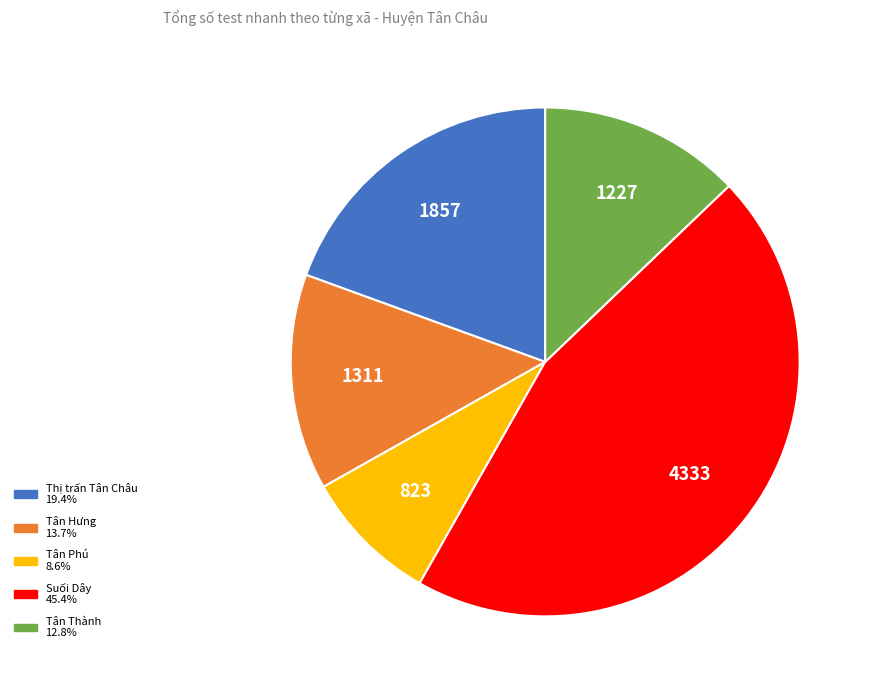

Is there any slice that represents more than half of the pie?

No